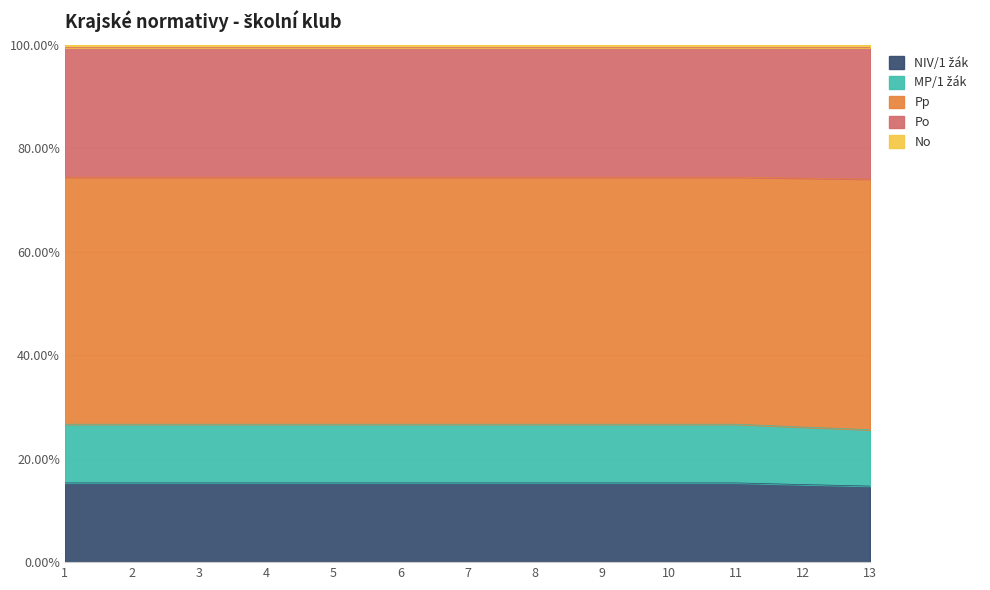

At which label does NIV/1 žák reach its peak?

1